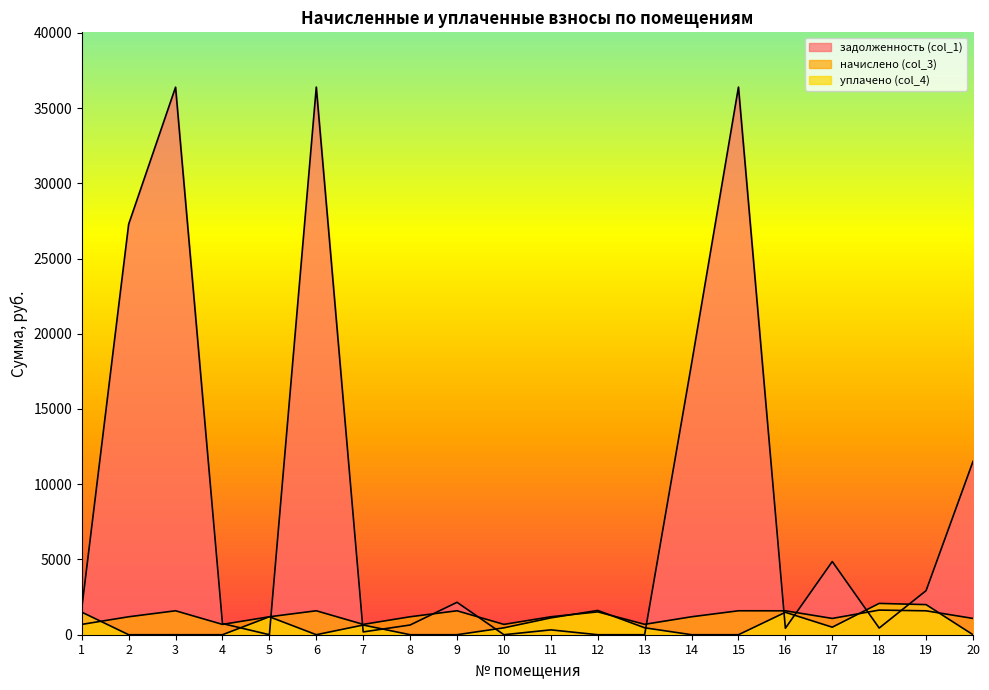

Is it true that начислено (col_3) equals 598.3 at 14?

False